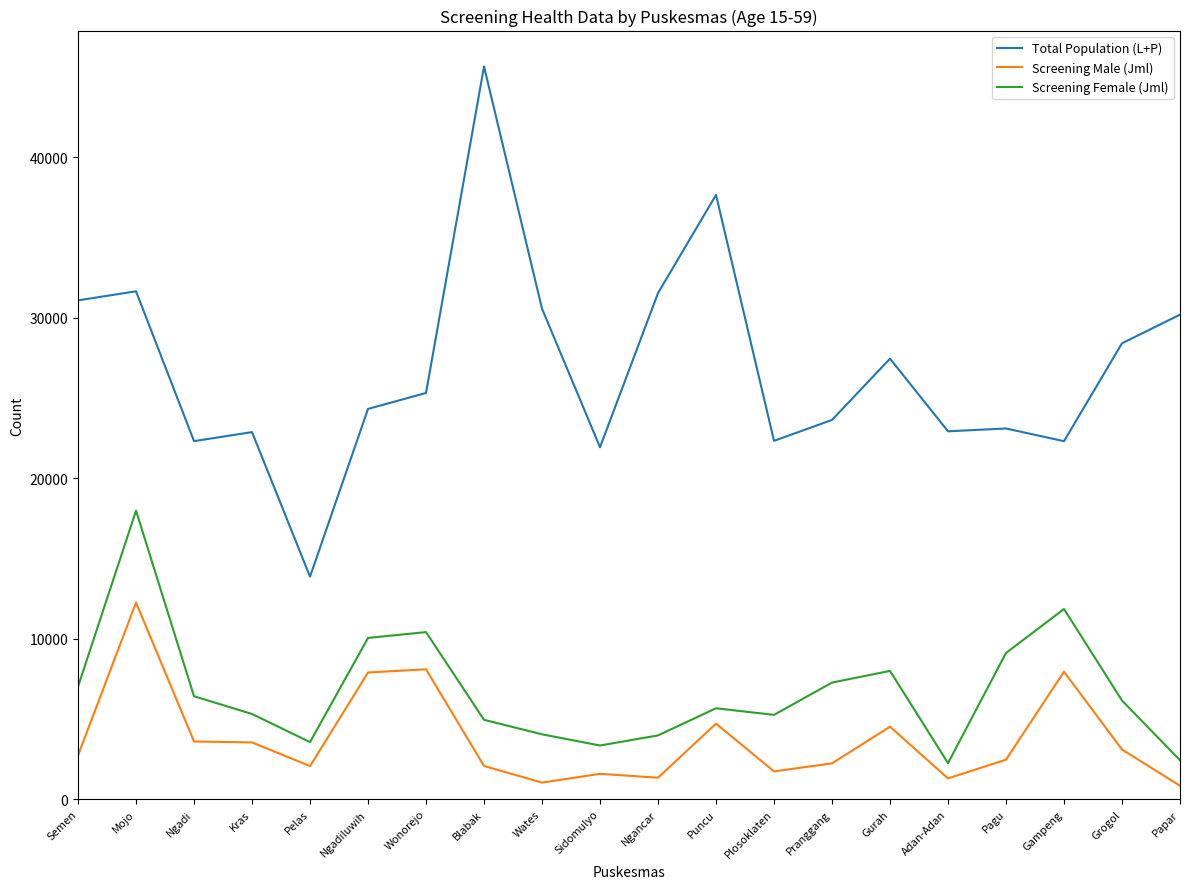

Which series has the largest total across all categories?

Total Population (L+P)